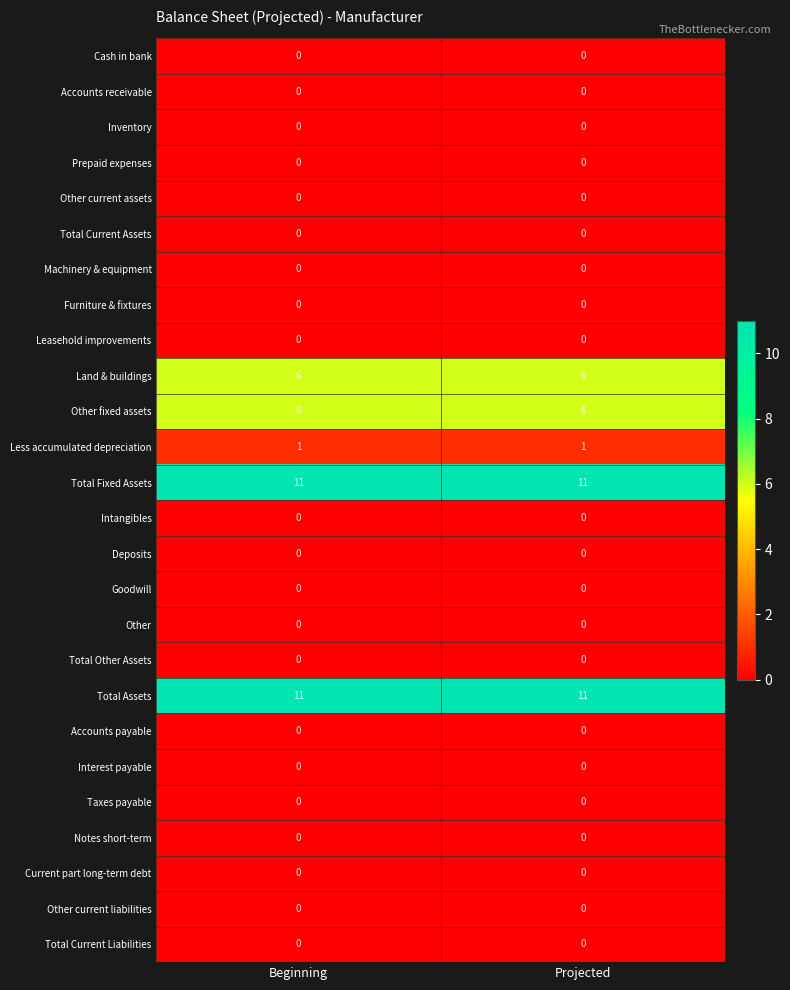

Count the number of categories in the chart.

2